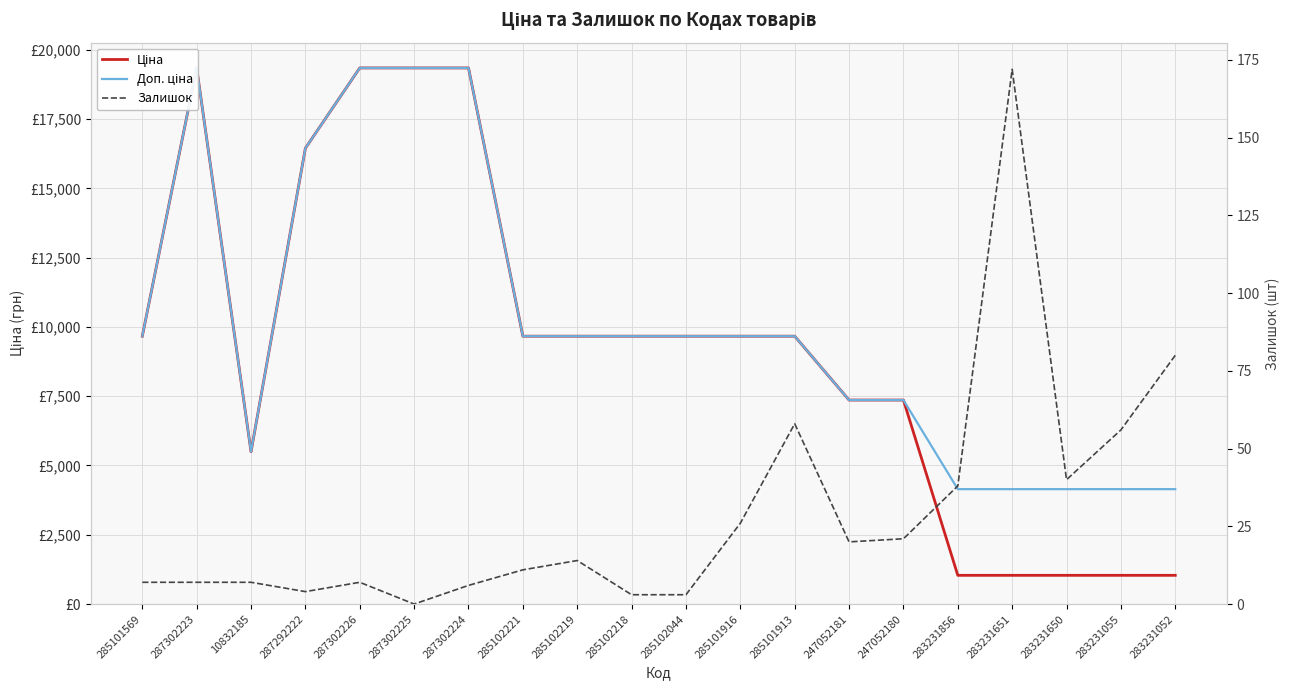

Is the value of Доп. ціна at 285101913 greater than the value of Залишок at 285102219?

Yes